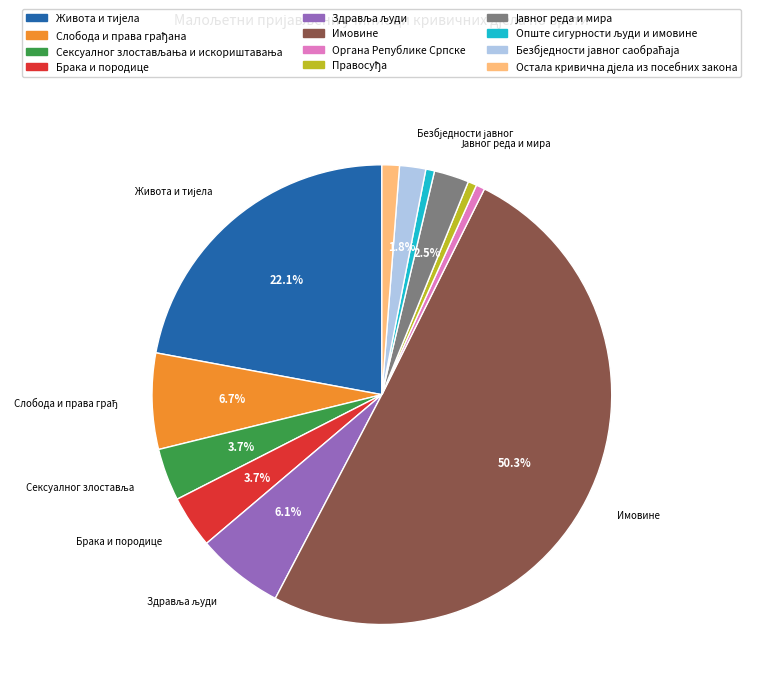

Which slice represents more than half of the pie?

Имовине